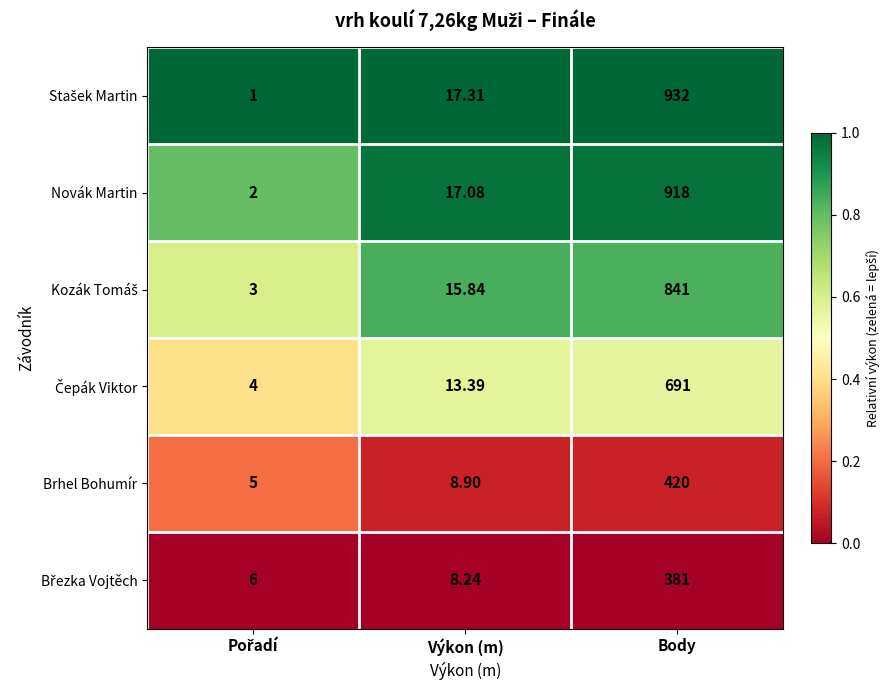

At which category is the sum across all series the highest?

Body